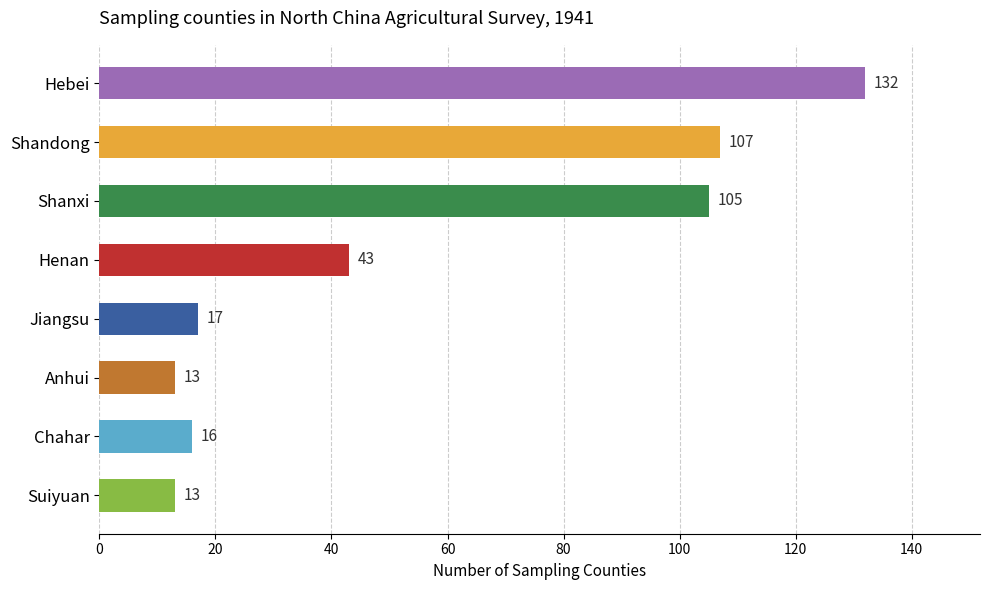

True or false: the data shows 13 at Anhui.

True